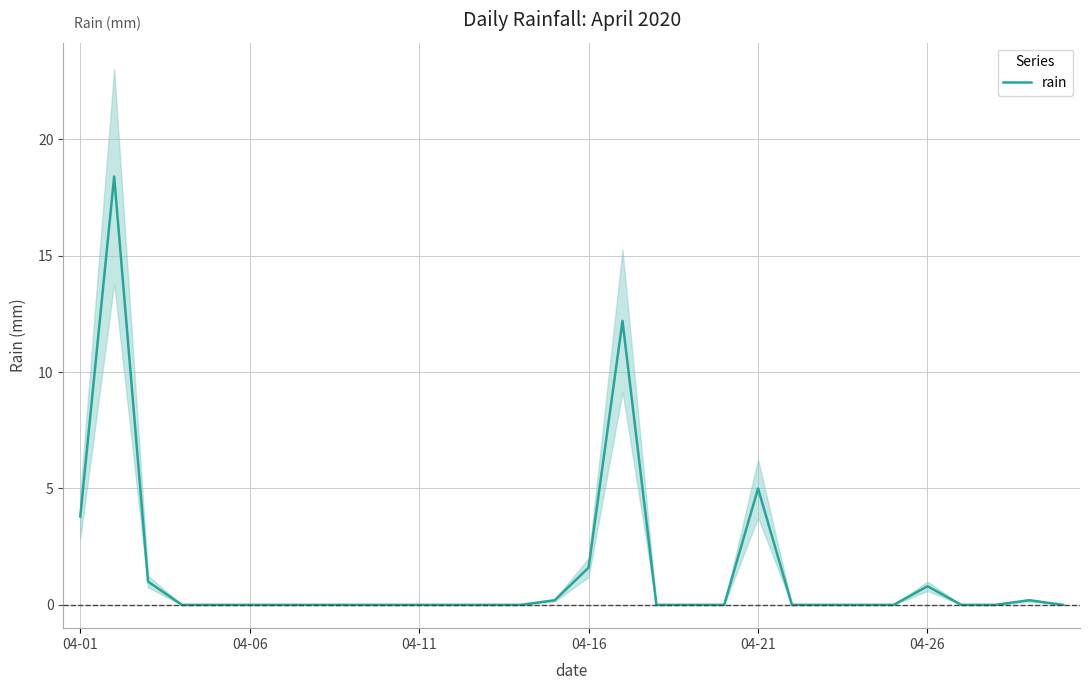

What is the difference between the maximum and minimum values?

18.4